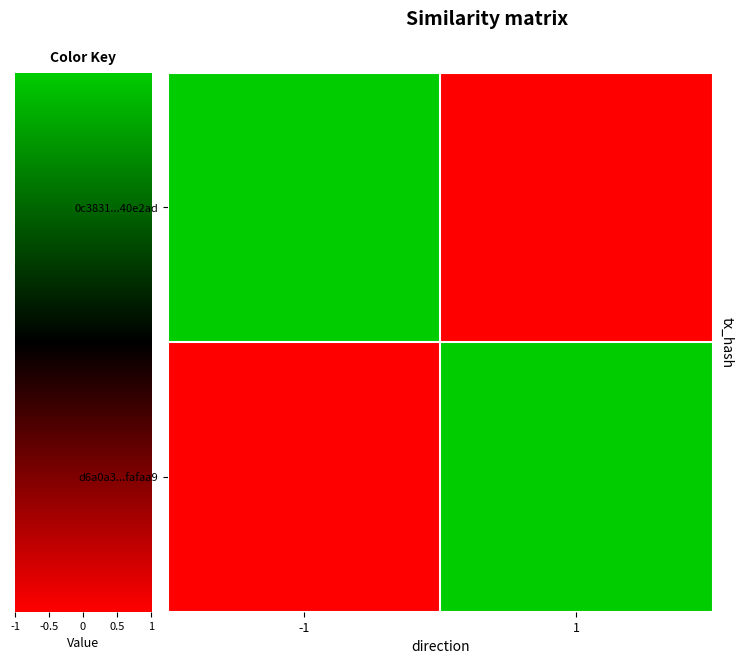

Reading left to right, what are all the values shown in this chart?

0c3831...40e2ad: -1=1	1=-1
d6a0a3...fafaa9: -1=-1	1=1